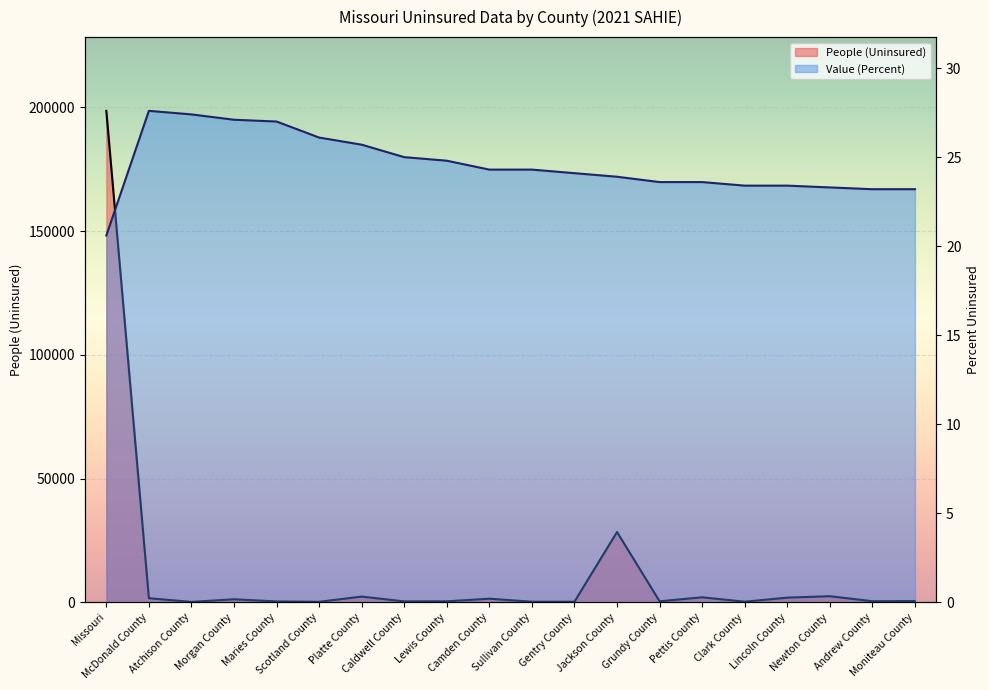

How many distinct data groups are displayed?

2